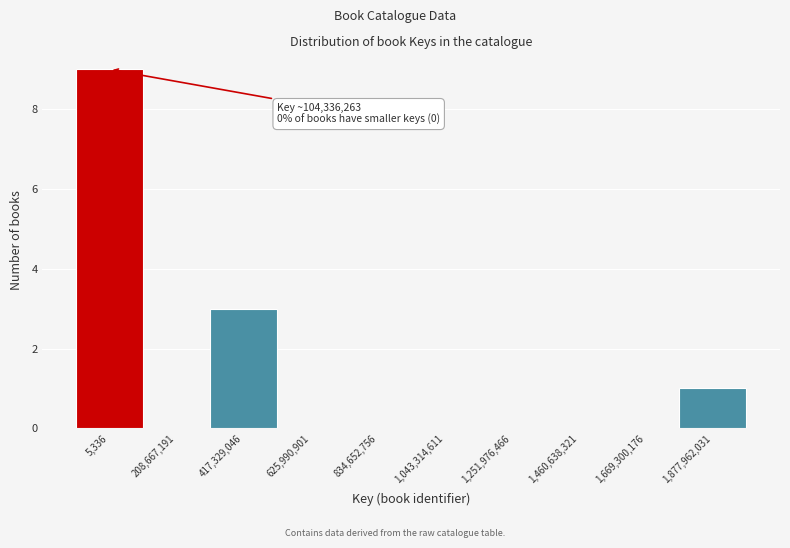

Reading left to right, list all the values displayed in this chart.

5,336=9	208,667,191=0	417,329,046=3	625,990,901=0	834,652,756=0	1,043,314,611=0	1,251,976,466=0	1,460,638,321=0	1,669,300,176=0	1,877,962,031=1